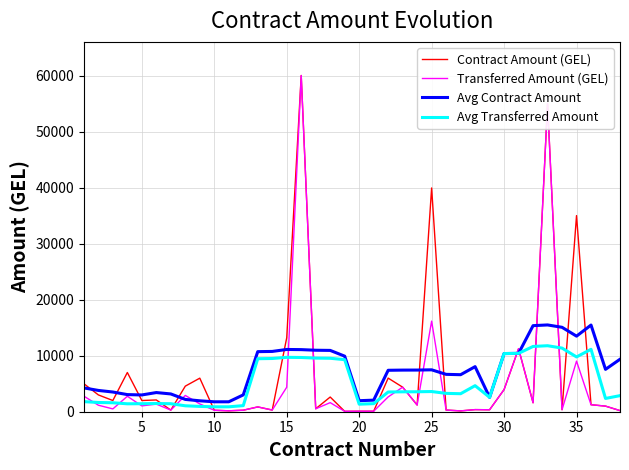

How many values in the Avg Transferred Amount series are below 3520?

19